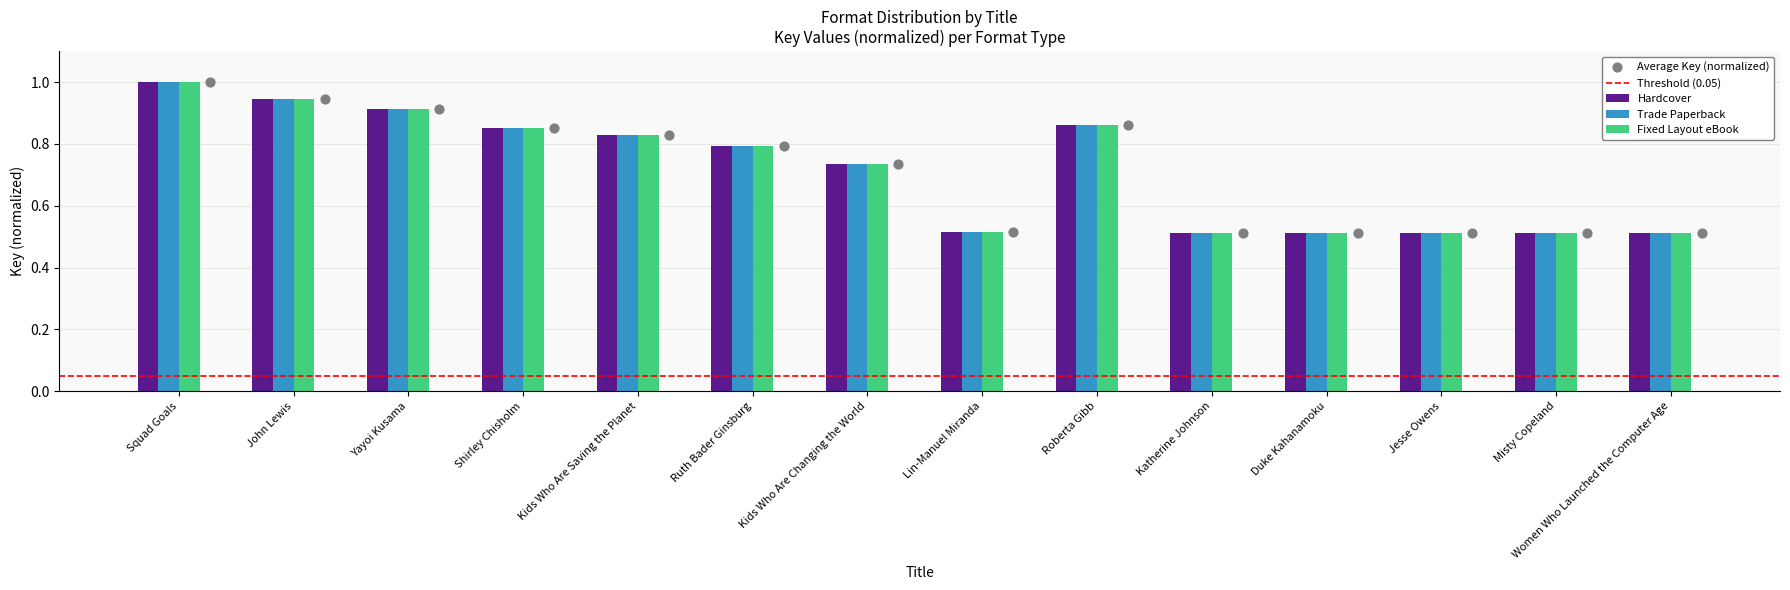

At which category is the sum across all series the highest?

Squad Goals